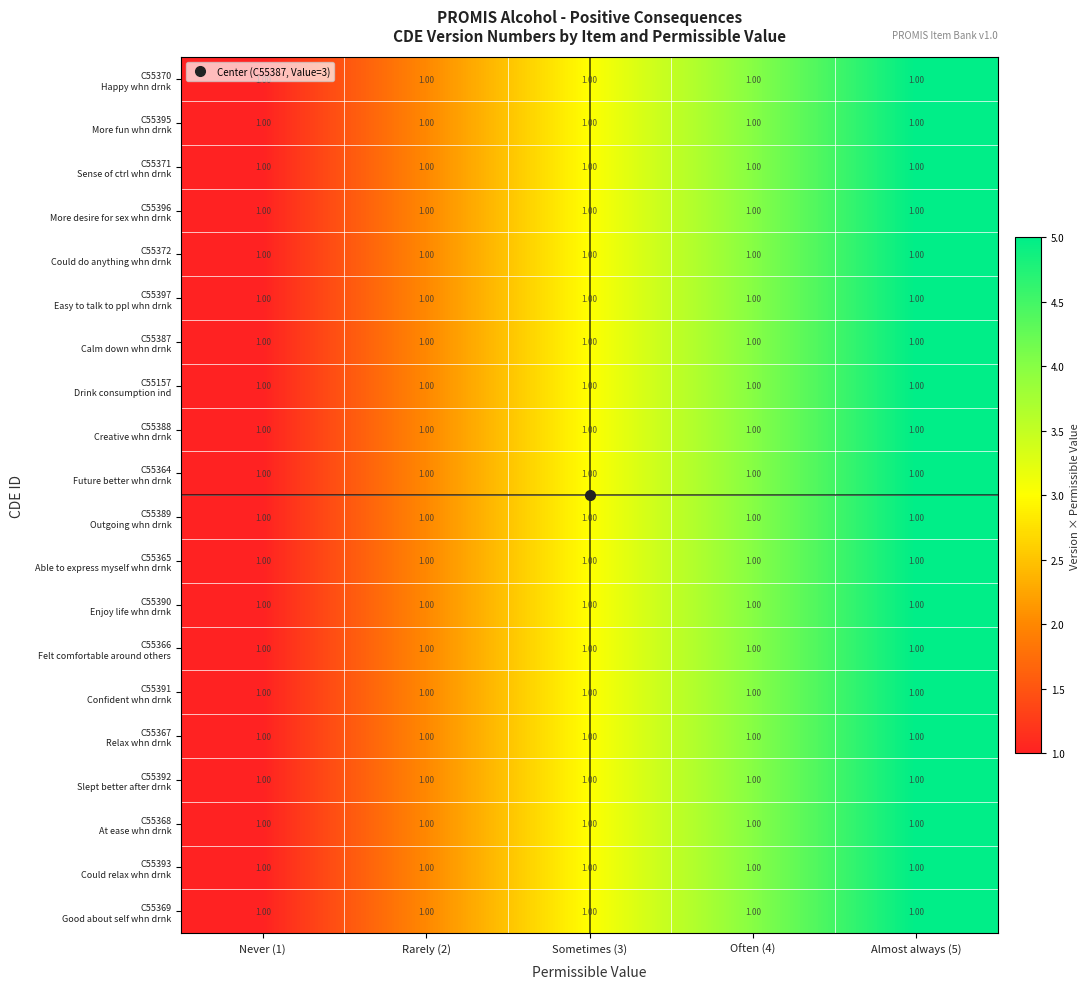

True or false: C55395 More fun whn drnk has a value of 5 at Sometimes (3).

False